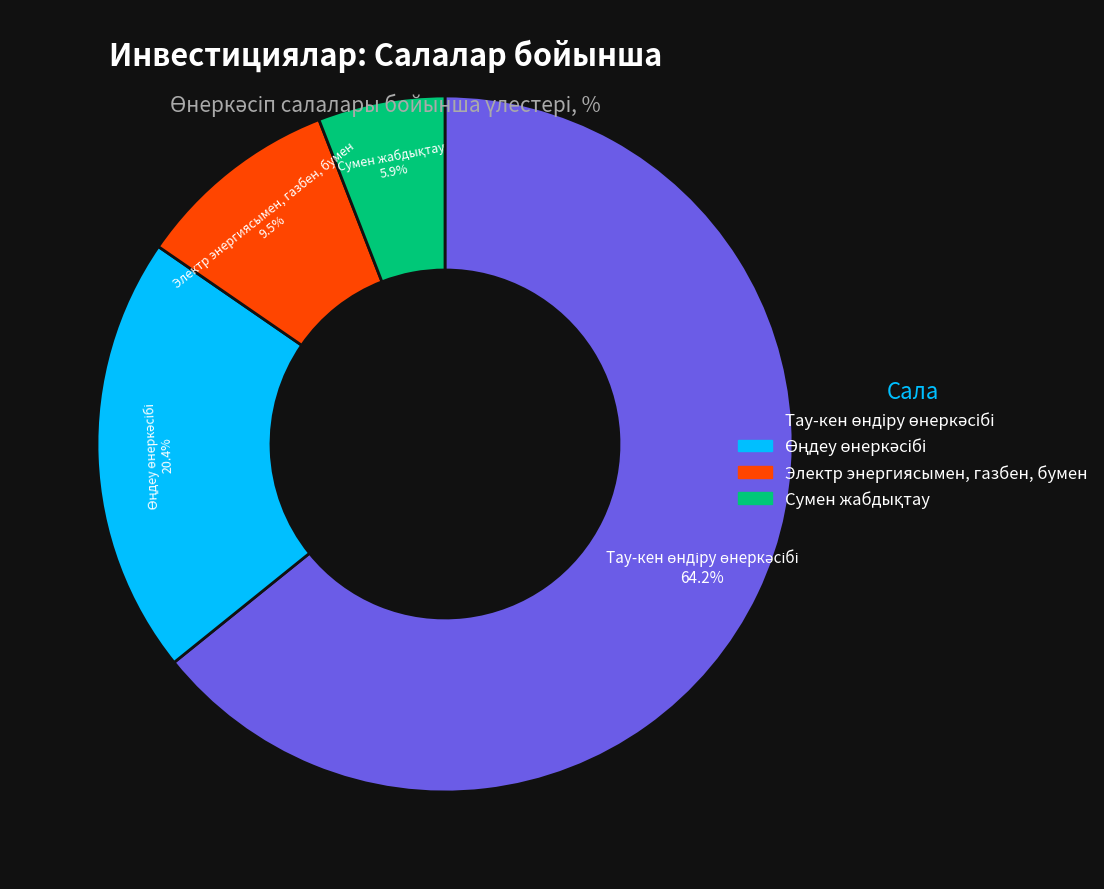

How many segments does this pie chart have?

4